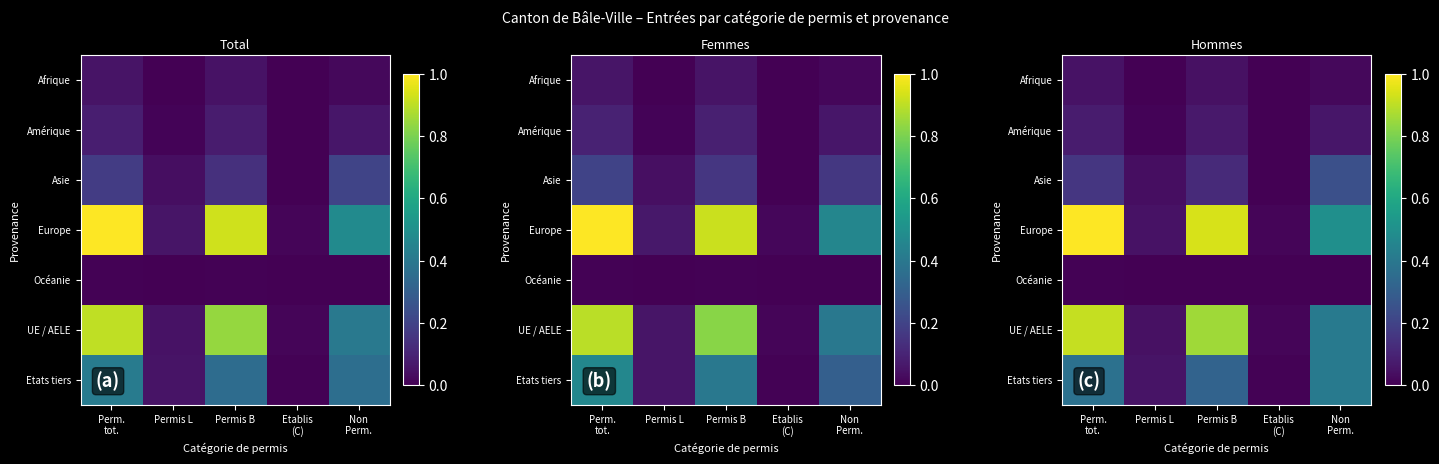

The Afrique series shows 0.0 at Etablis (C). True or false?

True